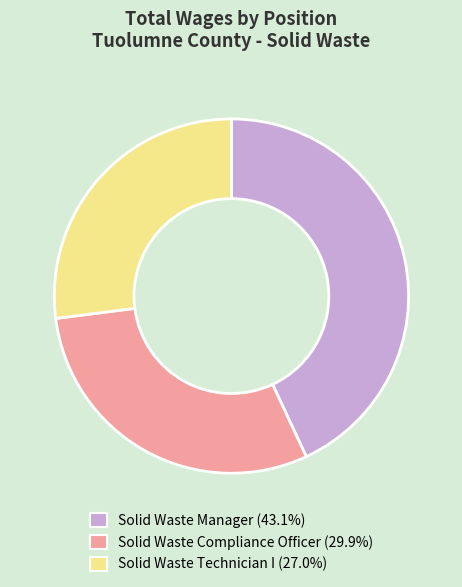

Approximately how many times larger is the value at Solid Waste Compliance Officer compared to Solid Waste Manager?

0.7